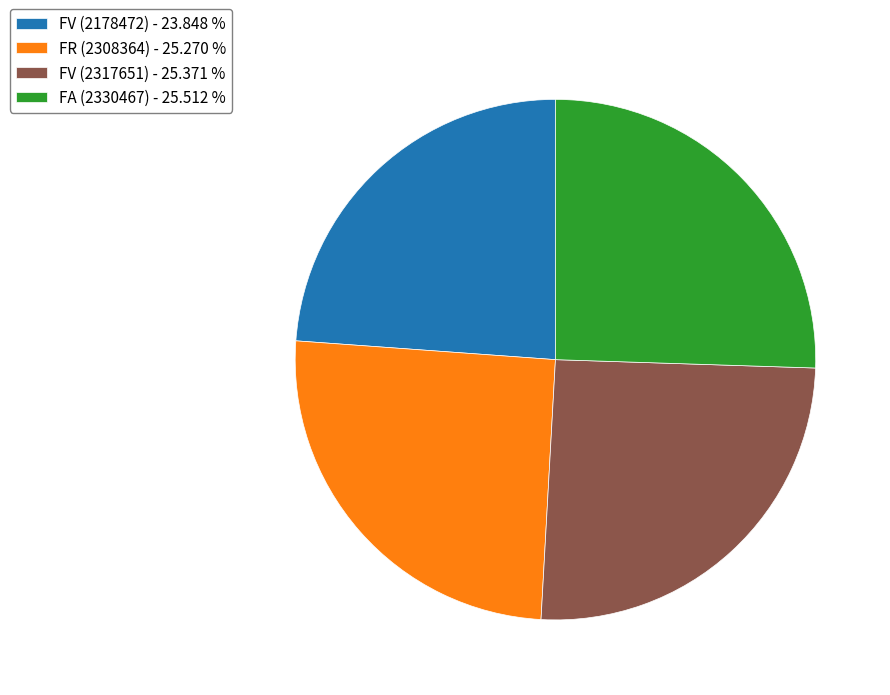

Approximately how many times larger is the value at FV (2317651) - 25.371 % compared to FA (2330467) - 25.512 %?

1.0